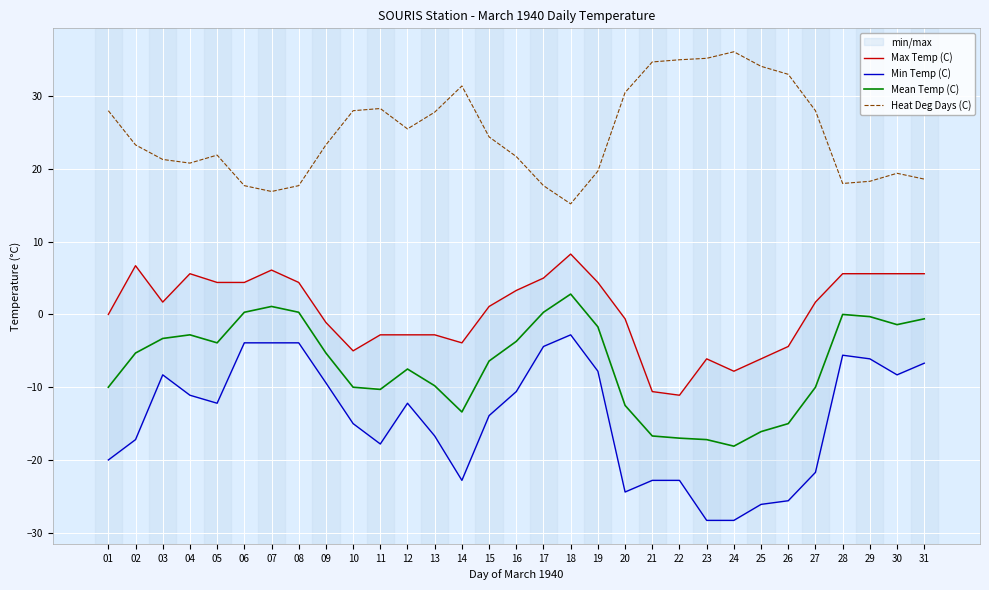

At which label does Heat Deg Days (C) reach its minimum?

18